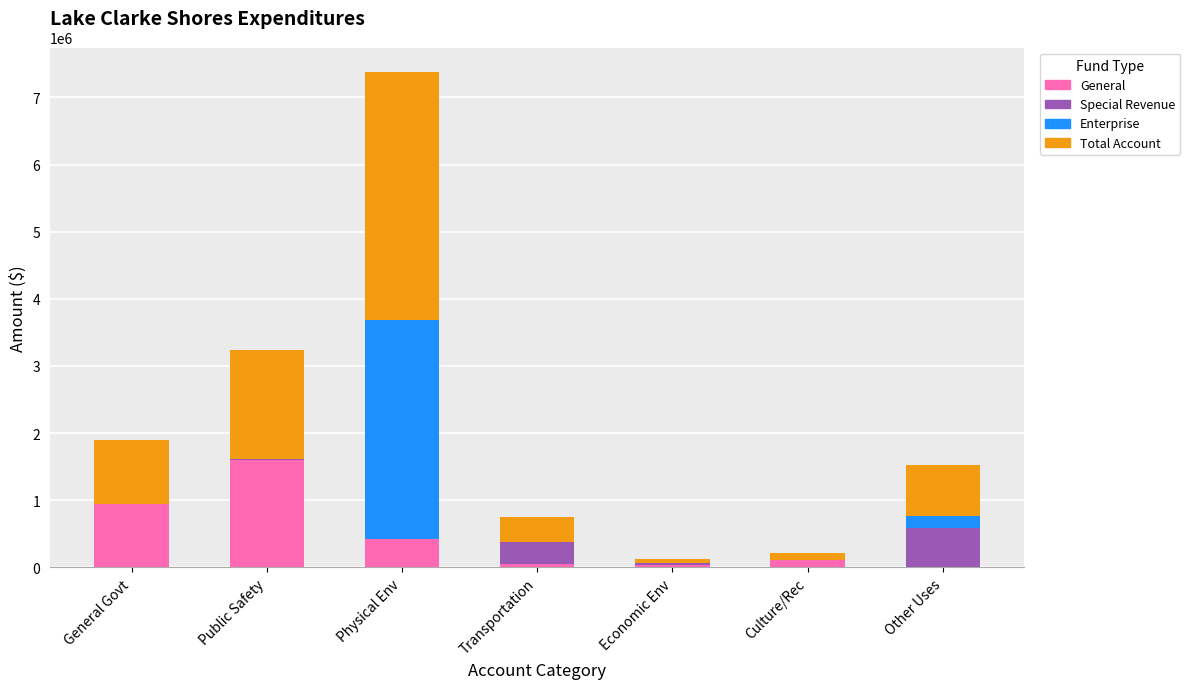

Which series changed the most between General Govt and Economic Env?

General